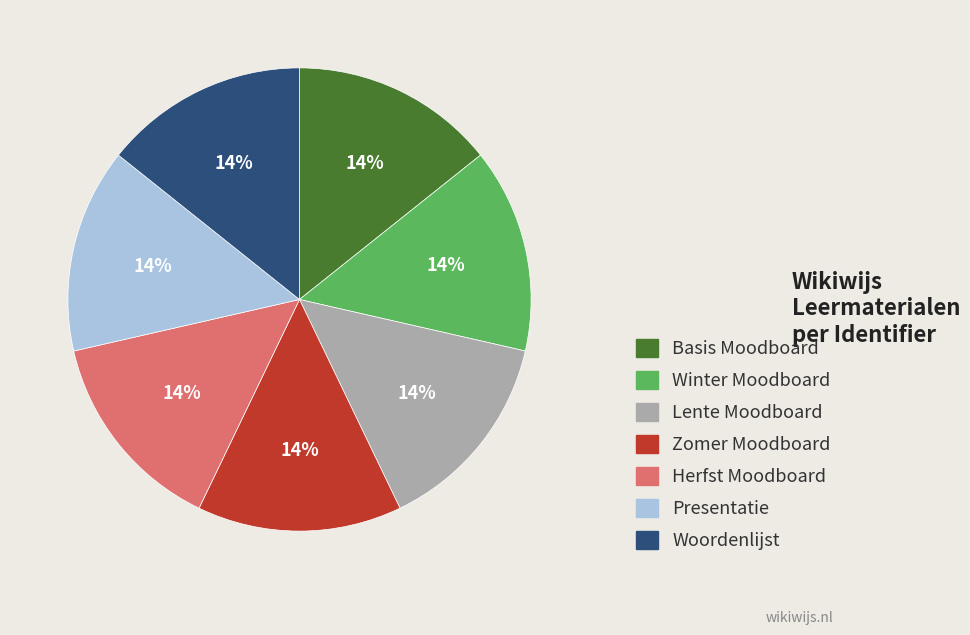

Count the number of slices in the pie.

7